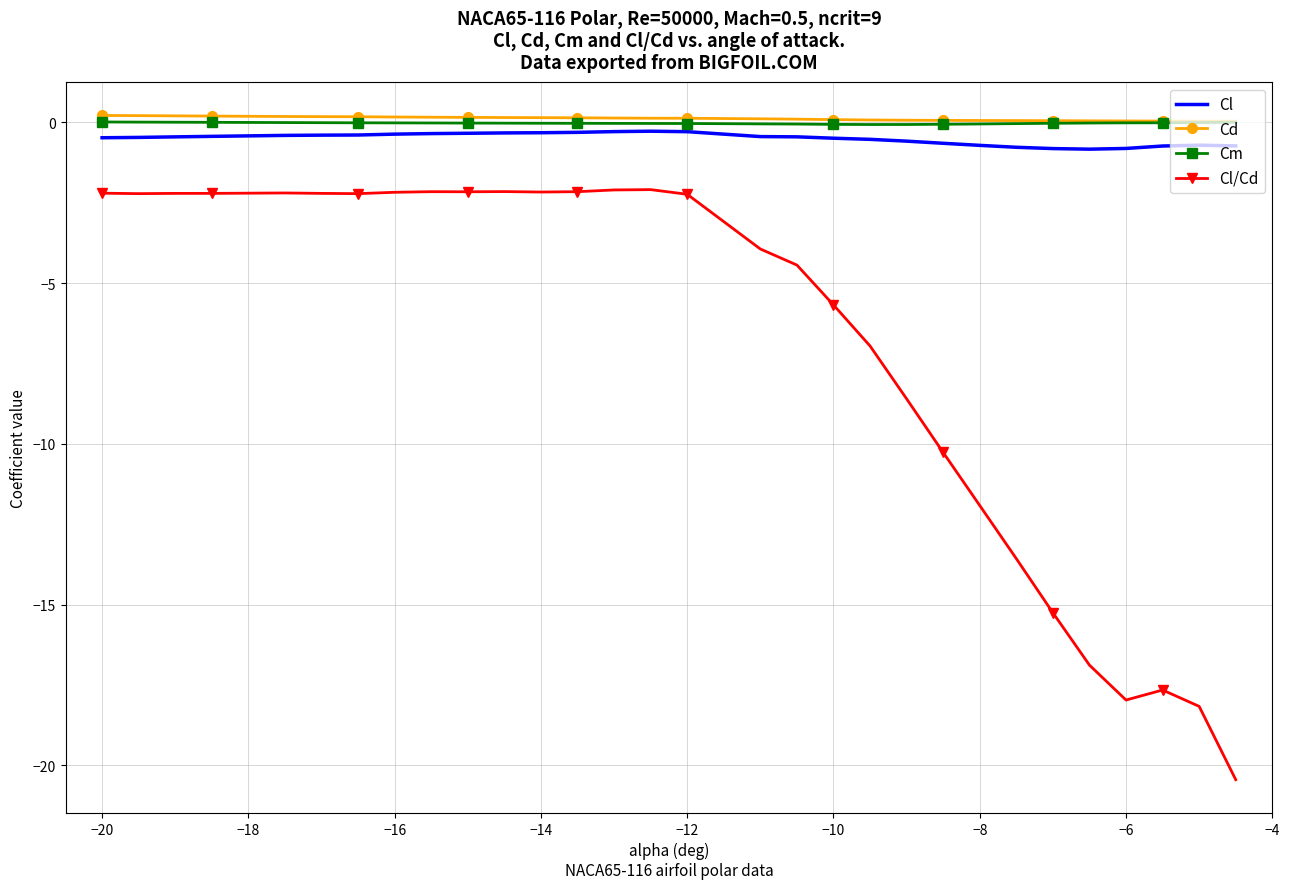

True or false: Cl/Cd and Cd cross at least once.

False